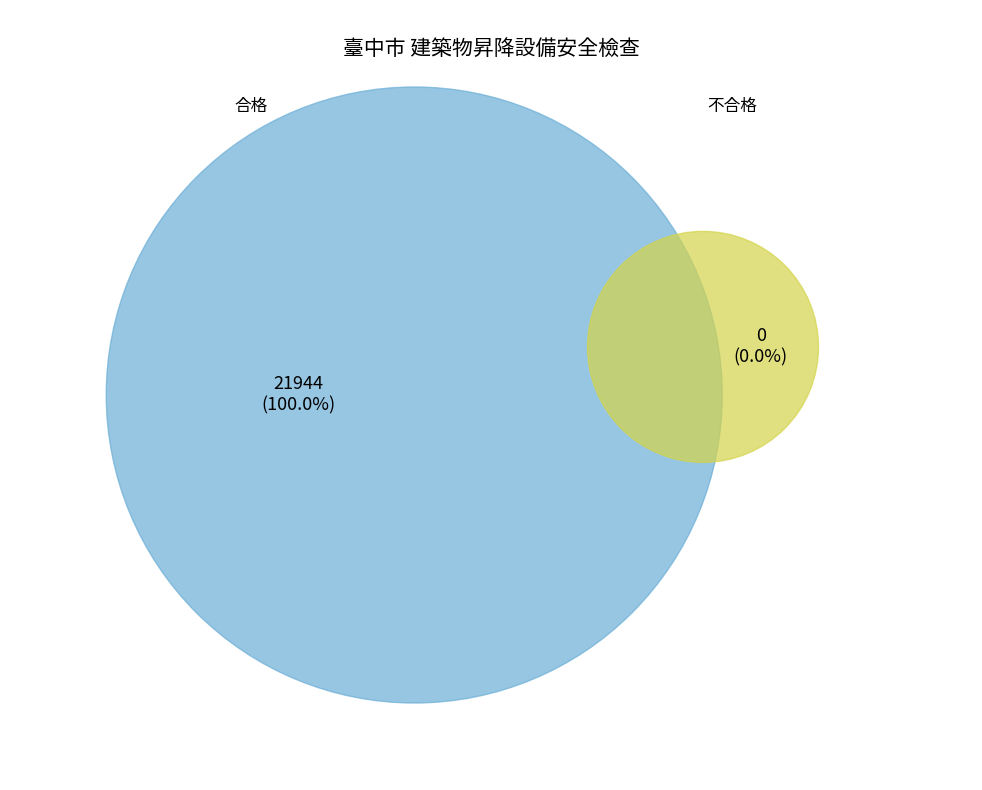

Do 建築物昇降設備安全檢查-年度安全檢查-合格(單位:台) and 建築物昇降設備安全檢查-年度安全檢查-不合格(單位:台) together represent more than half of the pie?

Yes